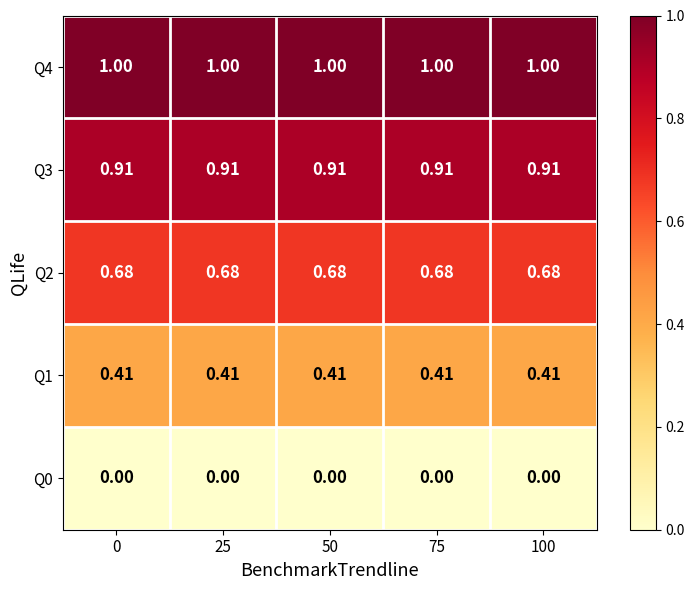

What is the maximum value shown in the chart?

1.0